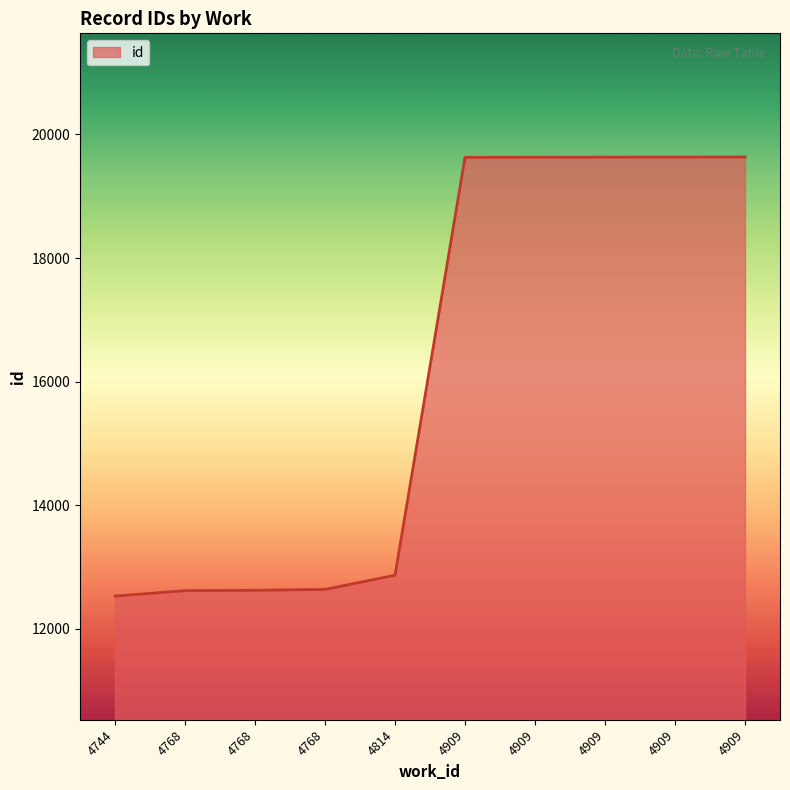

How many lines are shown in the chart?

1